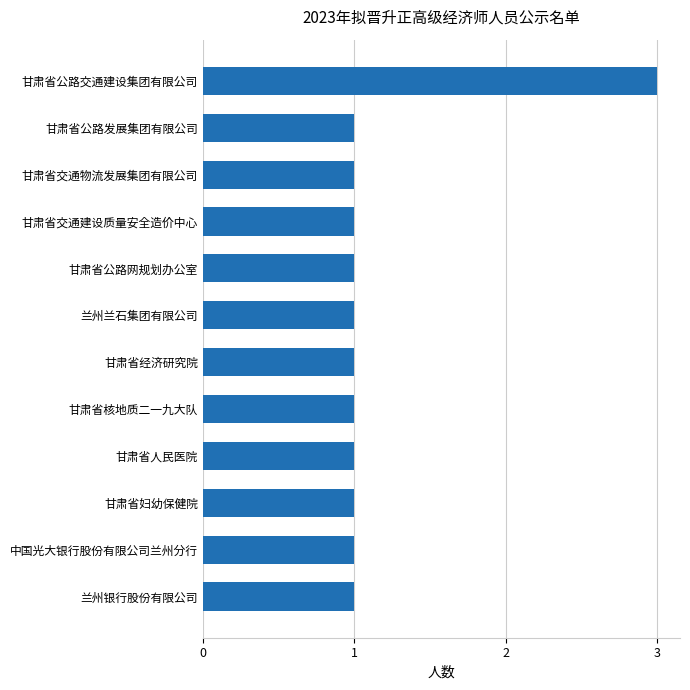

What is the sum of all values?

14